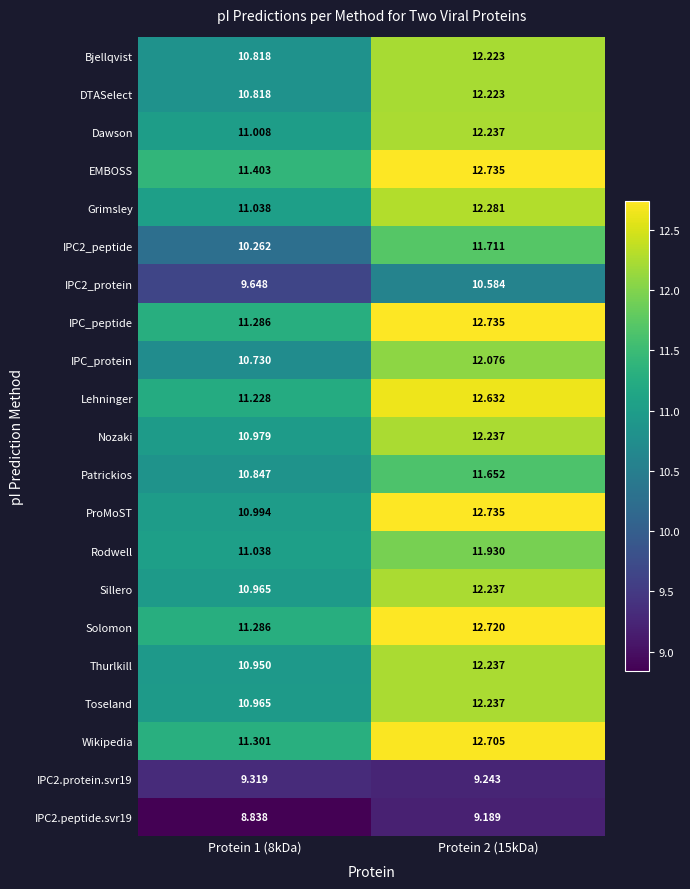

At how many categories does at least one series exceed 12?

1